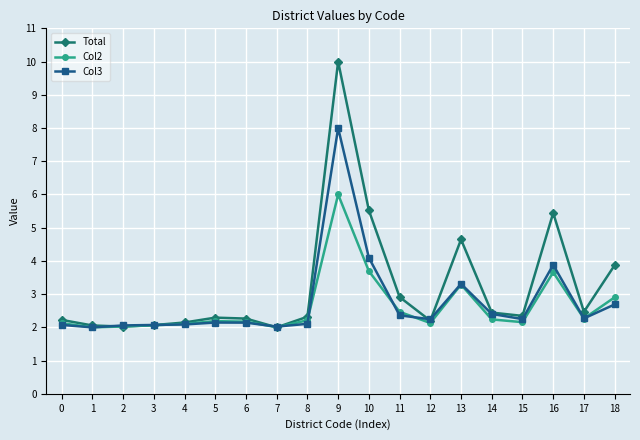

What is the difference between the highest and lowest values at 10?

1.8